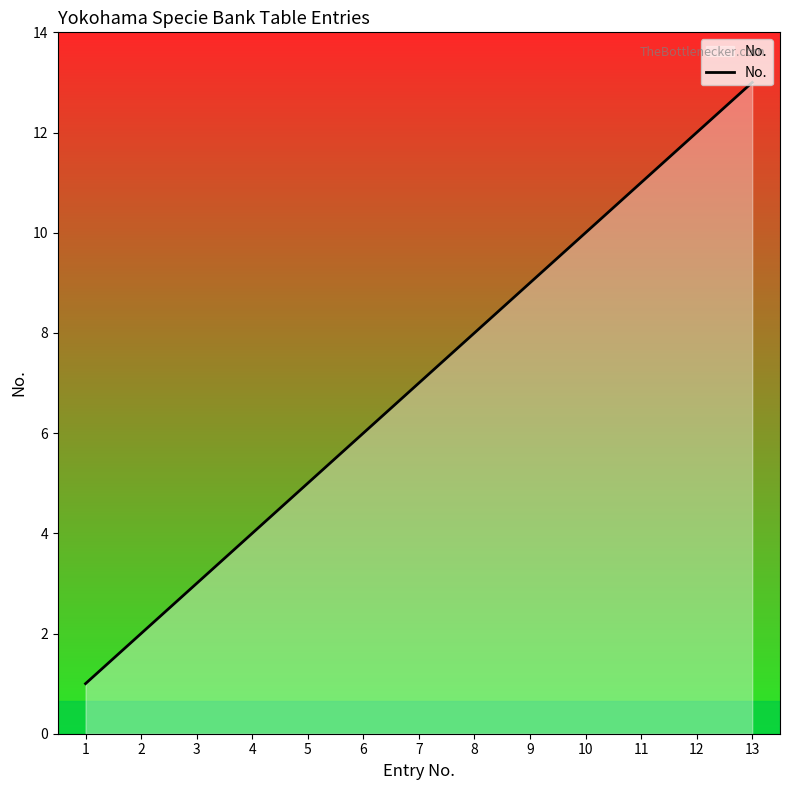

What is the average value?

7